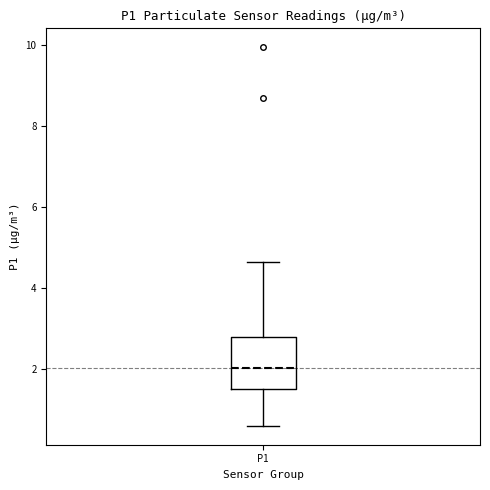

Transcribe this box plot: give where the median line is, the range the box spans, and where the two whiskers end, as read against the y-axis. The values are not printed on the chart, so give them approximately, as read against the axis.

median 2.0, box 1.6 to 2.8, whiskers 0.6 to 4.6